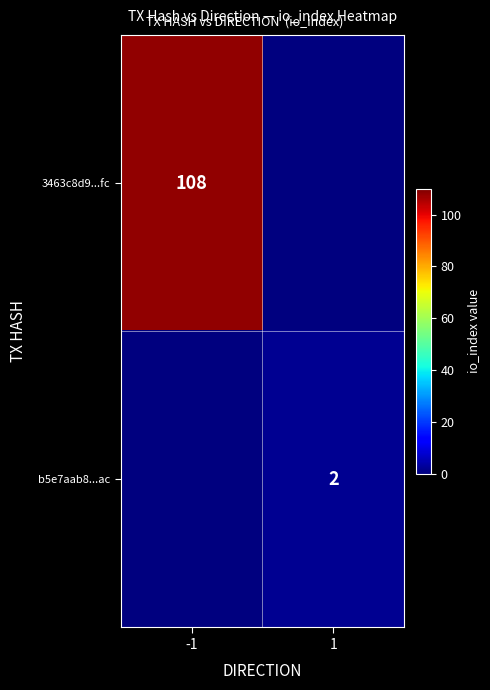

At which category is the sum across all series the highest?

-1